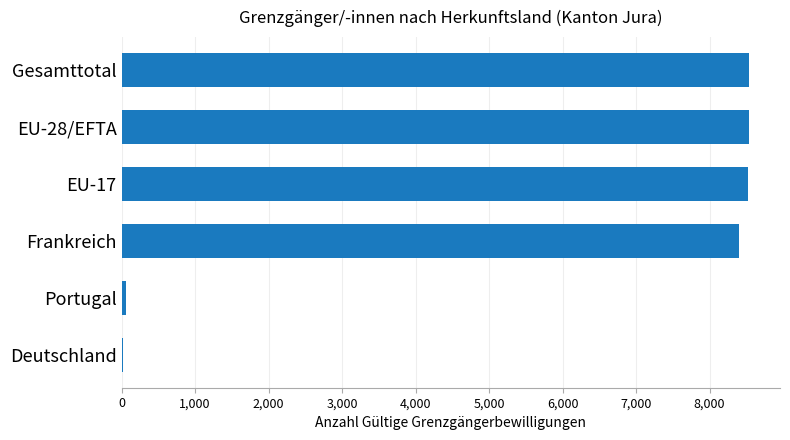

Approximately how many times larger is the value at EU-17 compared to EU-28/EFTA?

1.0